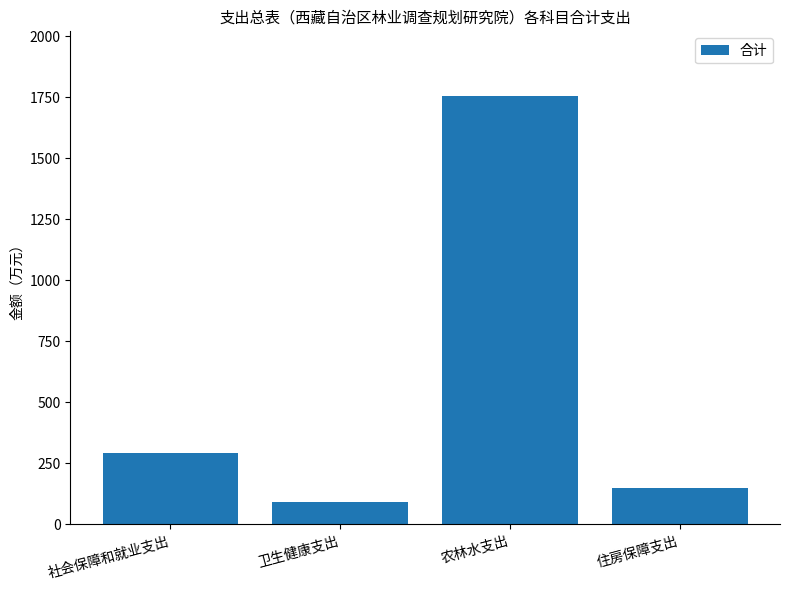

The value at 住房保障支出 is 65.7. True or false?

False